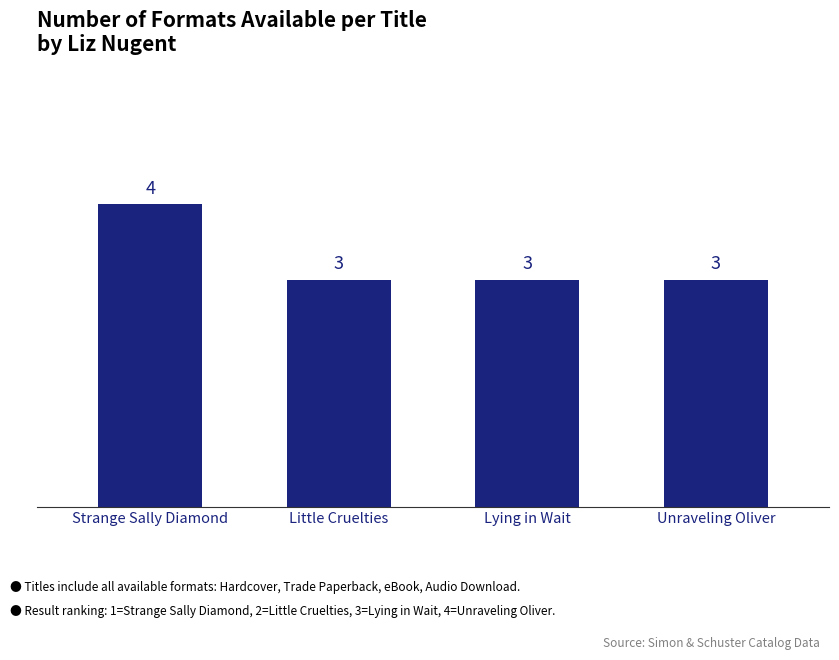

Which label corresponds to the largest value in the chart?

Strange Sally Diamond